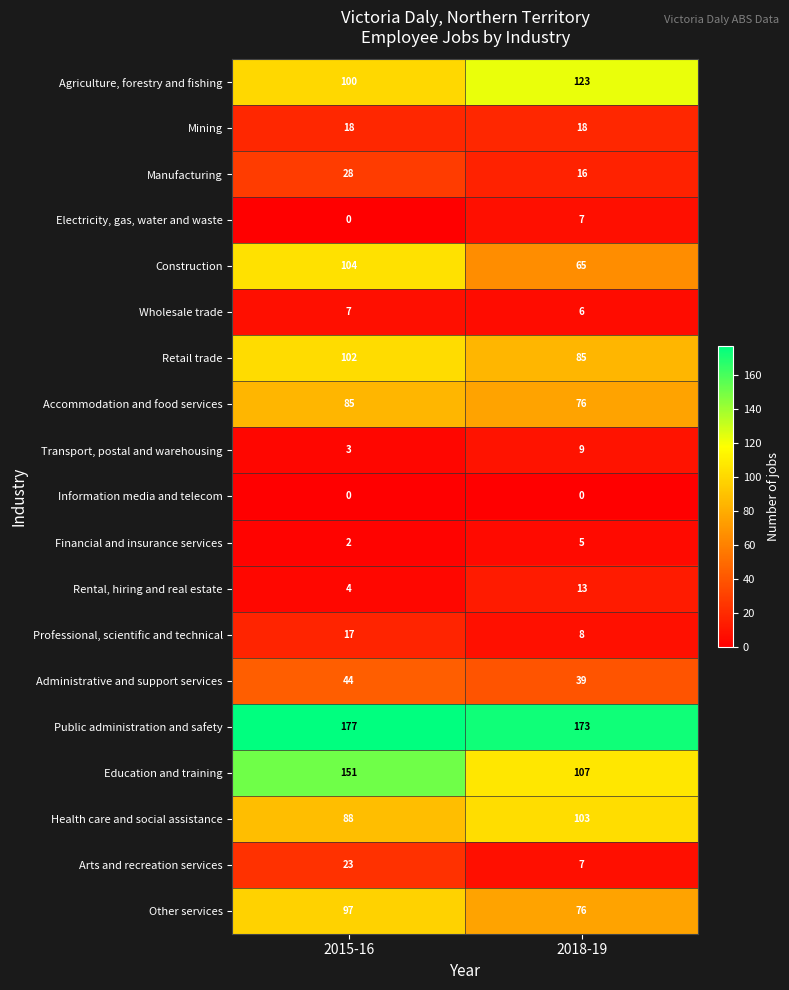

Rank the categories by Health care and social assistance value from lowest to highest.

2015-16, 2018-19